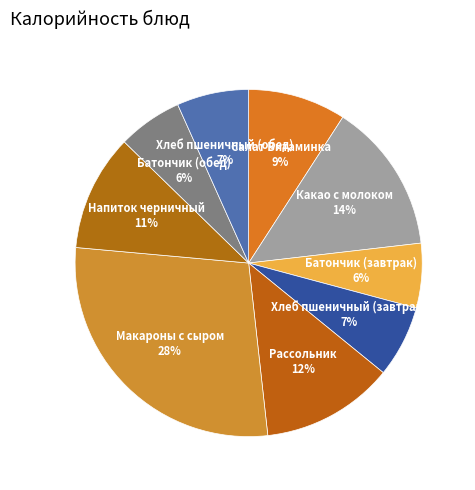

How many slices are in this pie chart?

9